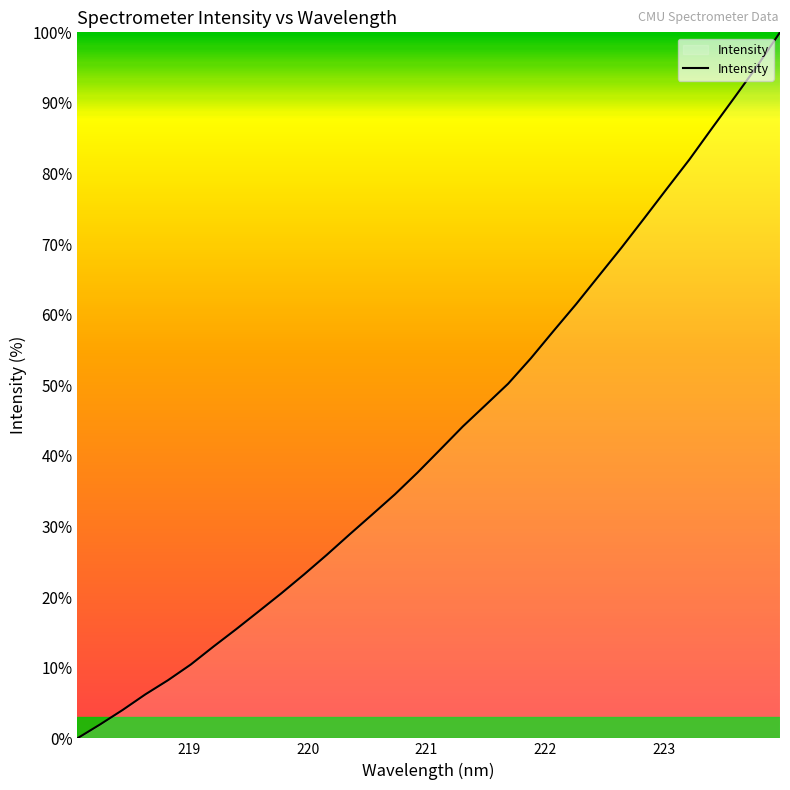

What is the difference between the maximum and minimum values?

100.0